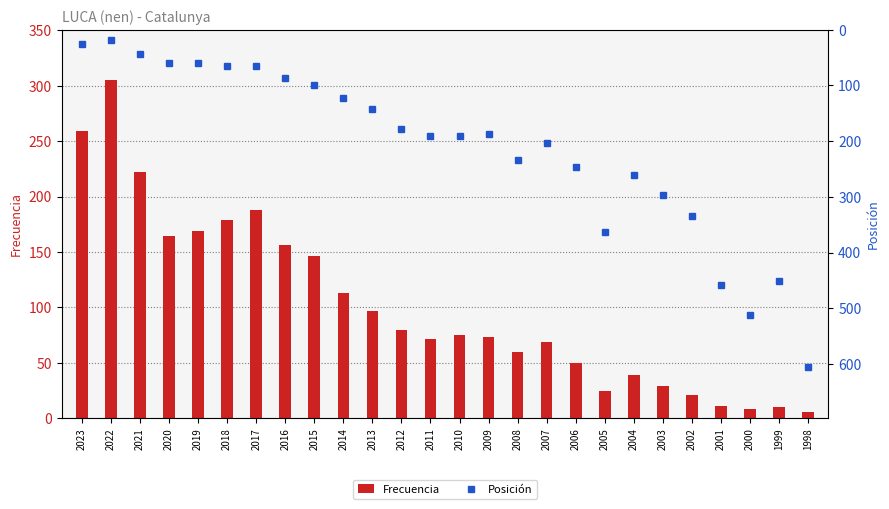

The Frecuencia series shows 39 at 2004. True or false?

True